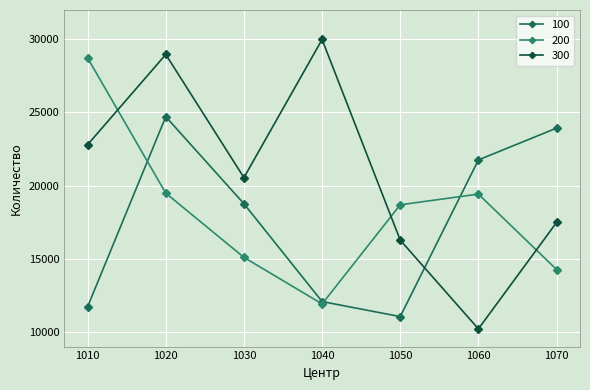

How many data points in 300 are less than 20547?

3